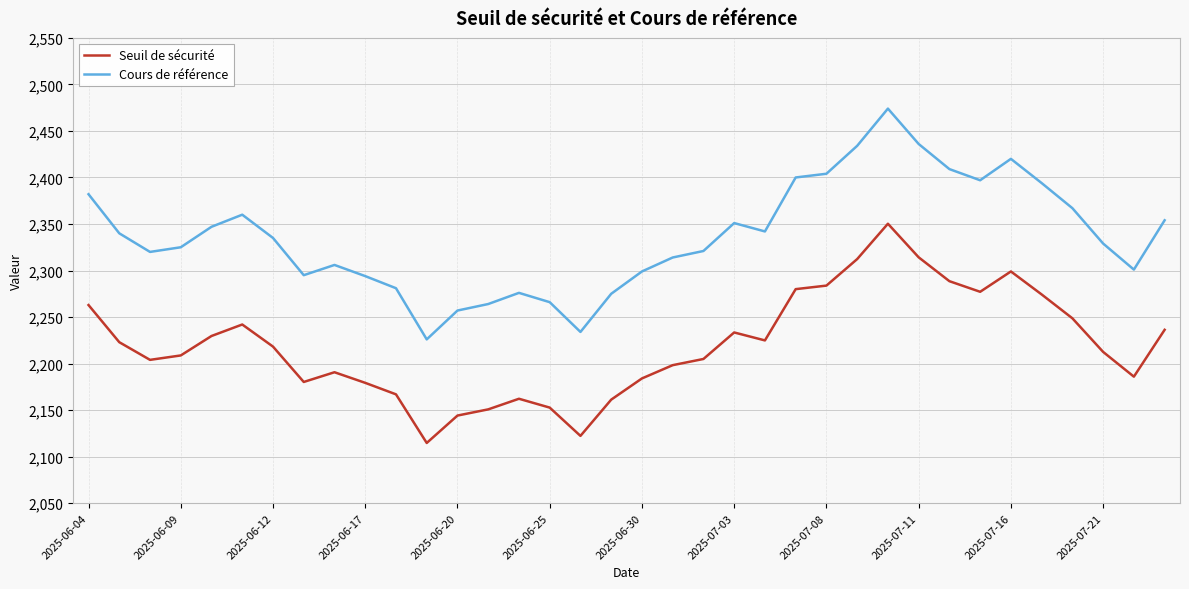

In Seuil de sécurité, how many points are higher than both neighbors (excluding endpoints)?

6